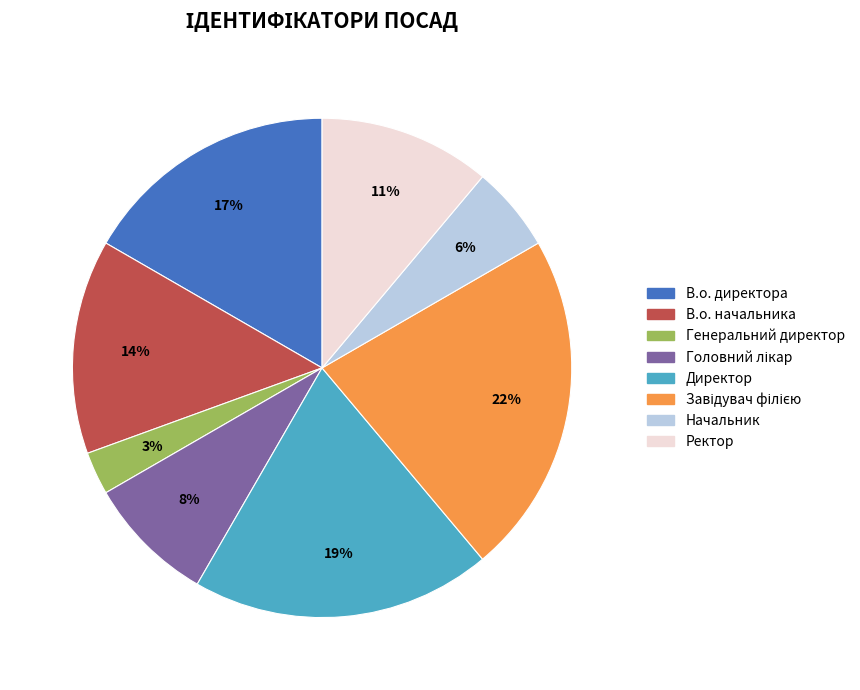

To the nearest percent, what is the difference between the largest and smallest slice percentages?

19%